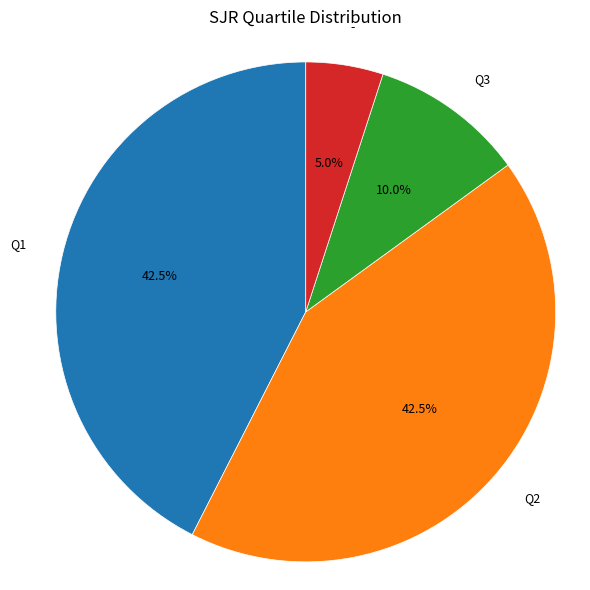

Which slice is the smallest?

-